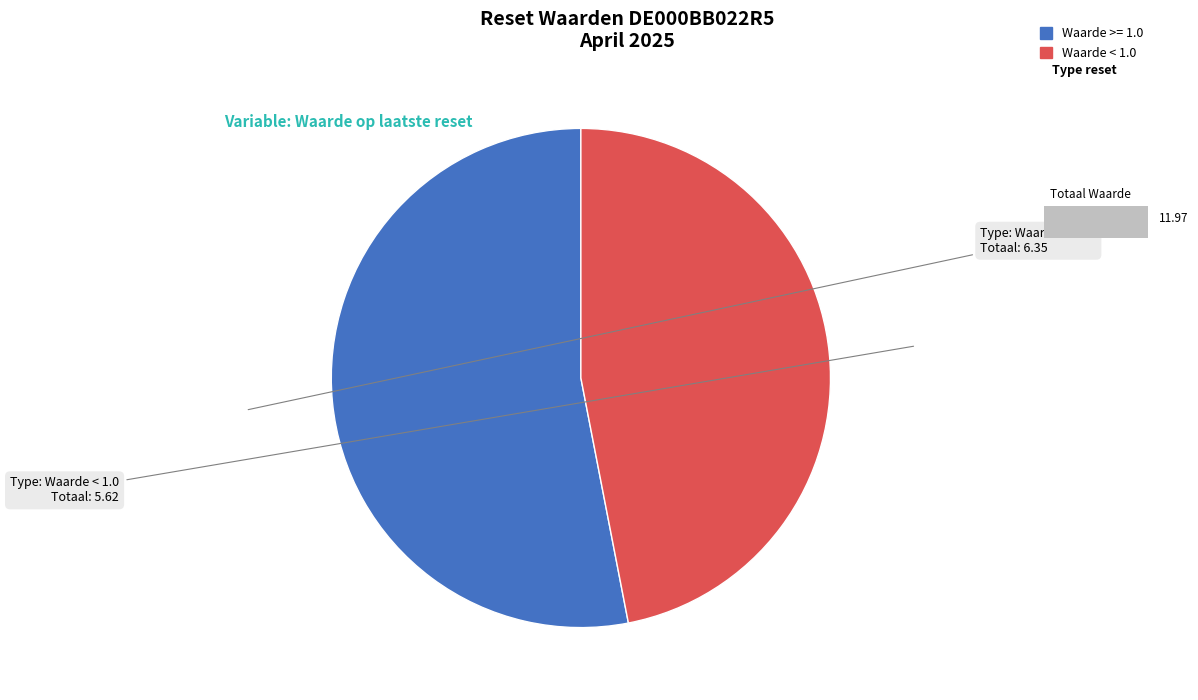

Does any single category account for the majority?

Yes